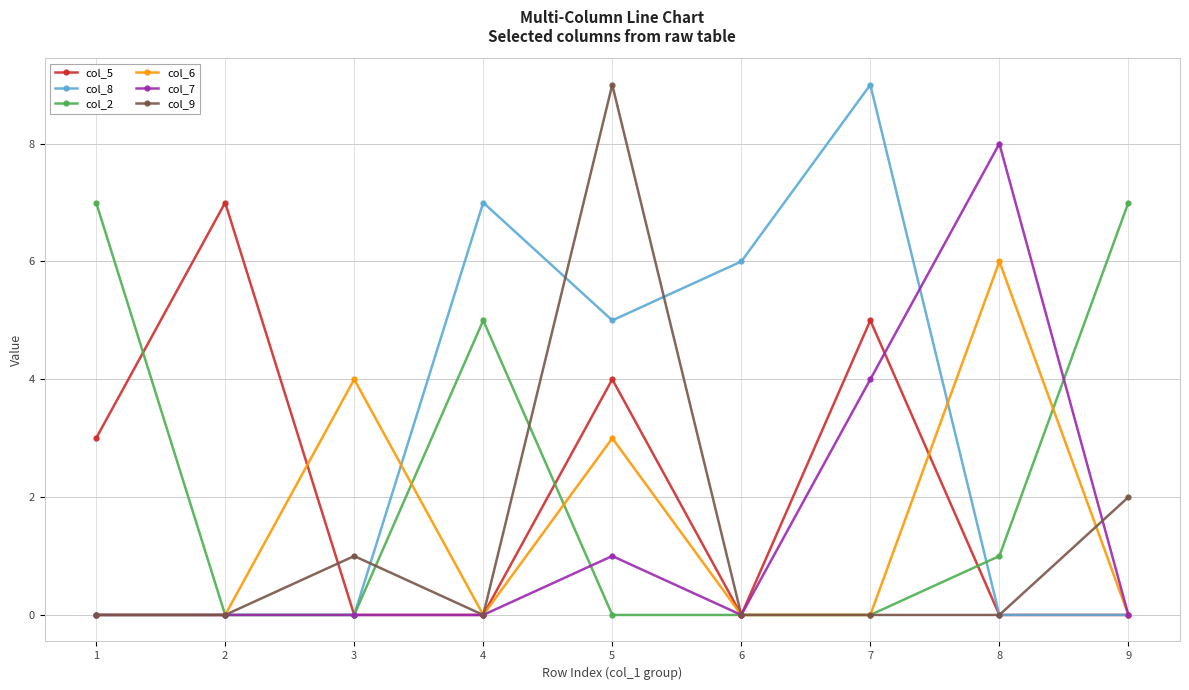

At 5, list the series in order from smallest to largest.

col_2, col_7, col_6, col_5, col_8, col_9